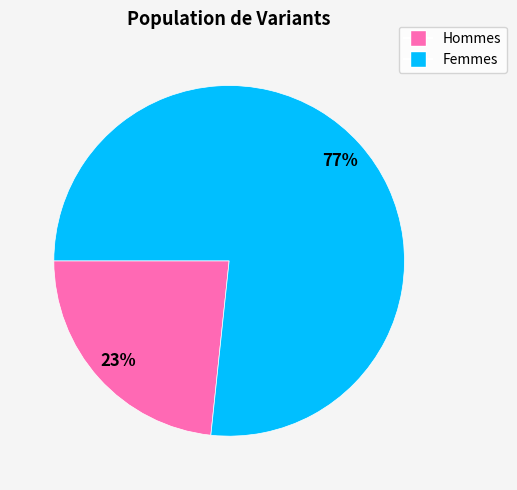

What percentage is the Femmes slice, to the nearest percent?

77%